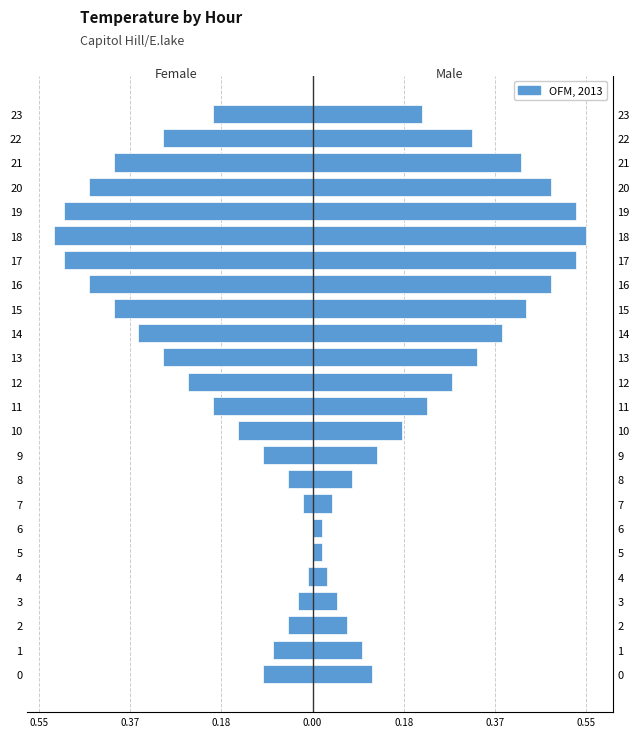

What is the value of the Male bar at the 13th from the left?

0.3